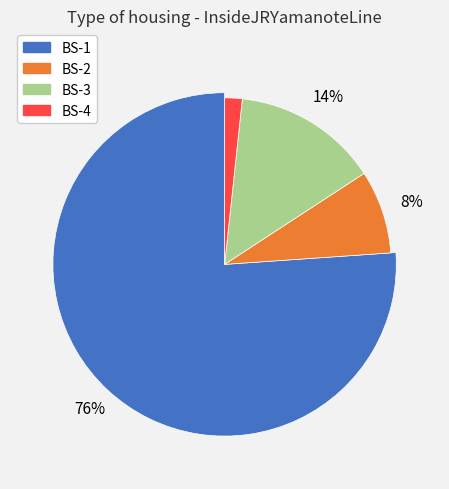

Is it true that InsideRingRoadNo.7 is 57% of the pie?

False